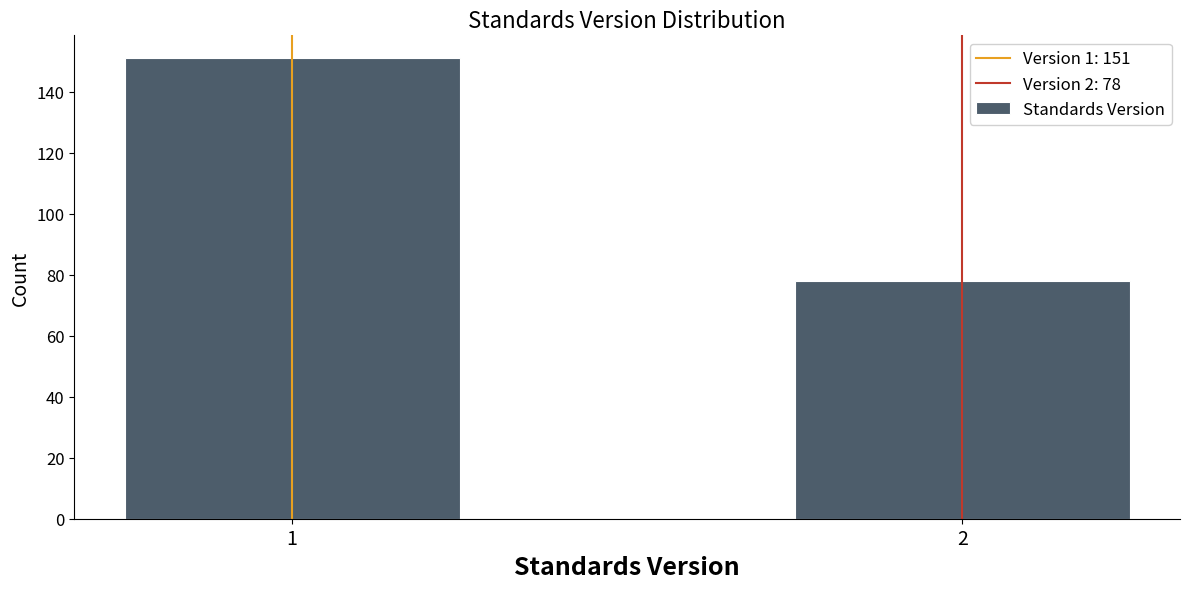

Reading right to left, what are all the values shown in this chart?

2=78	1=151